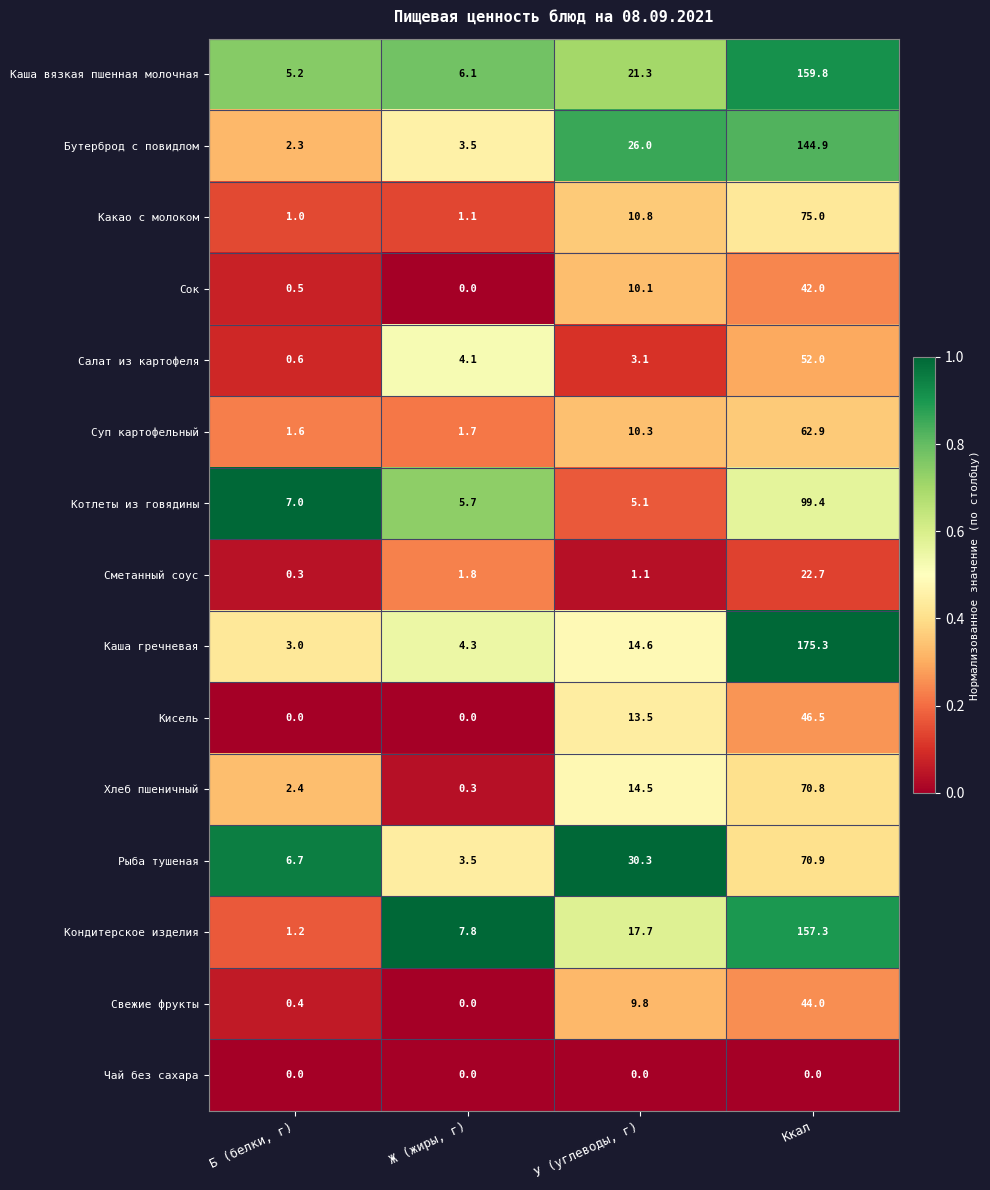

Rank the series at Ккал from lowest to highest value.

Чай без сахара, Сметанный соус, Сок, Свежие фрукты, Кисель, Салат из картофеля, Суп картофельный, Хлеб пшеничный, Рыба тушеная, Какао с молоком, Котлеты из говядины, Бутерброд с повидлом, Кондитерское изделия, Каша вязкая пшенная молочная, Каша гречневая